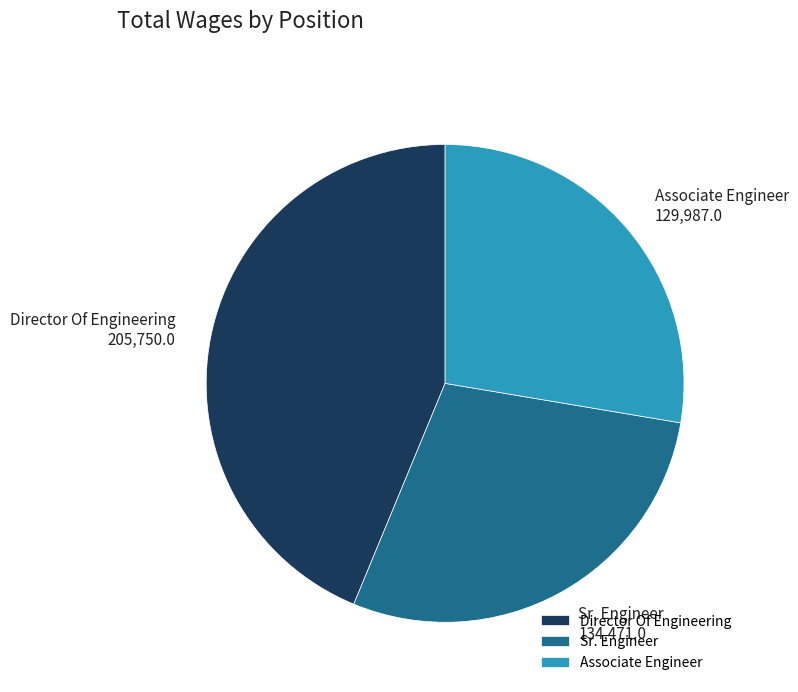

Approximately how many times larger is the value at Director Of Engineering compared to Associate Engineer?

1.6